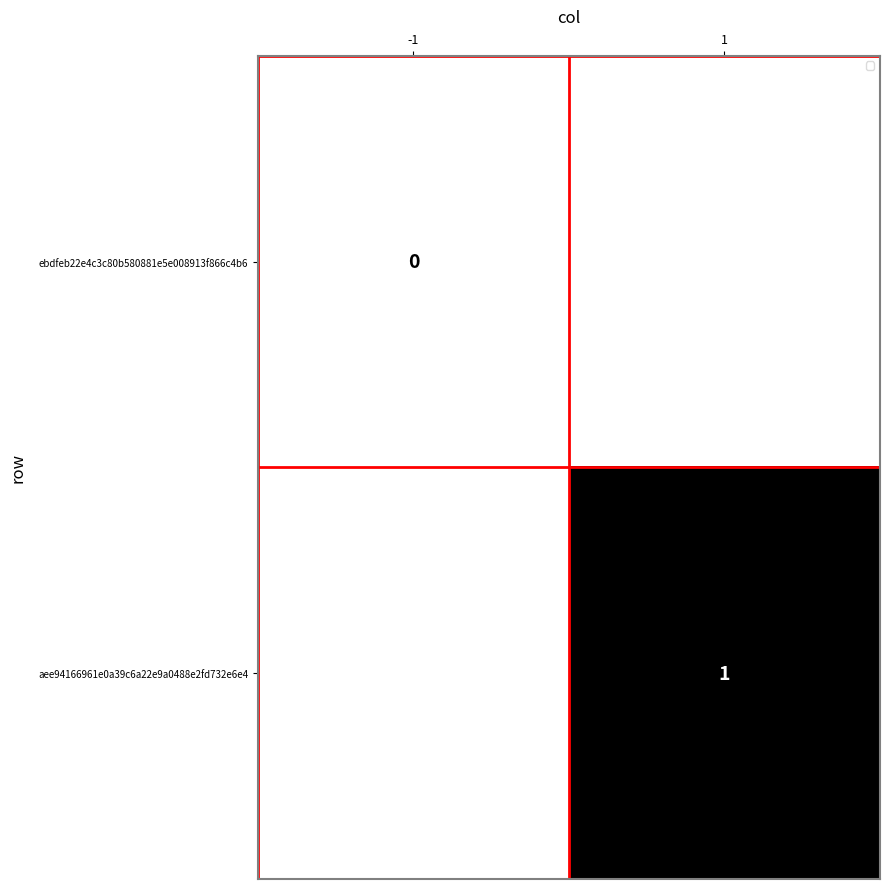

At how many categories does at least one series exceed 0?

1